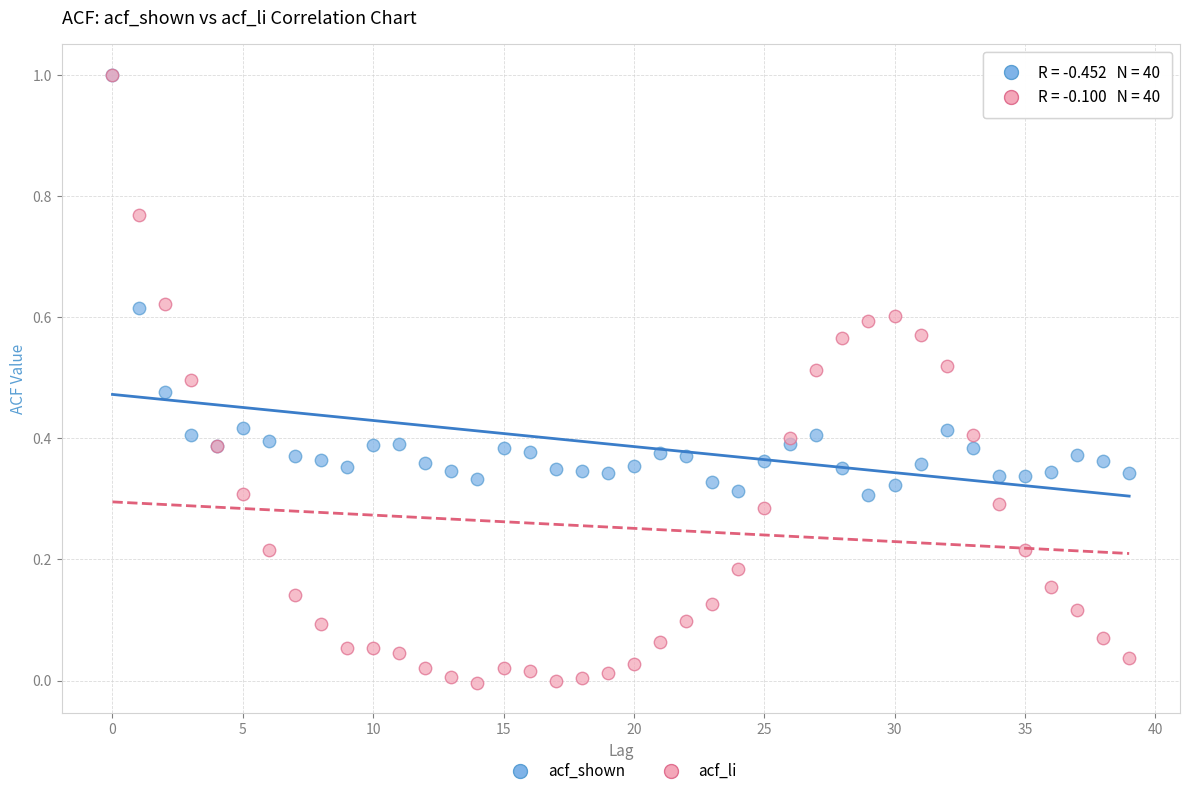

What are all the series names shown in the legend?

acf_shown, acf_li